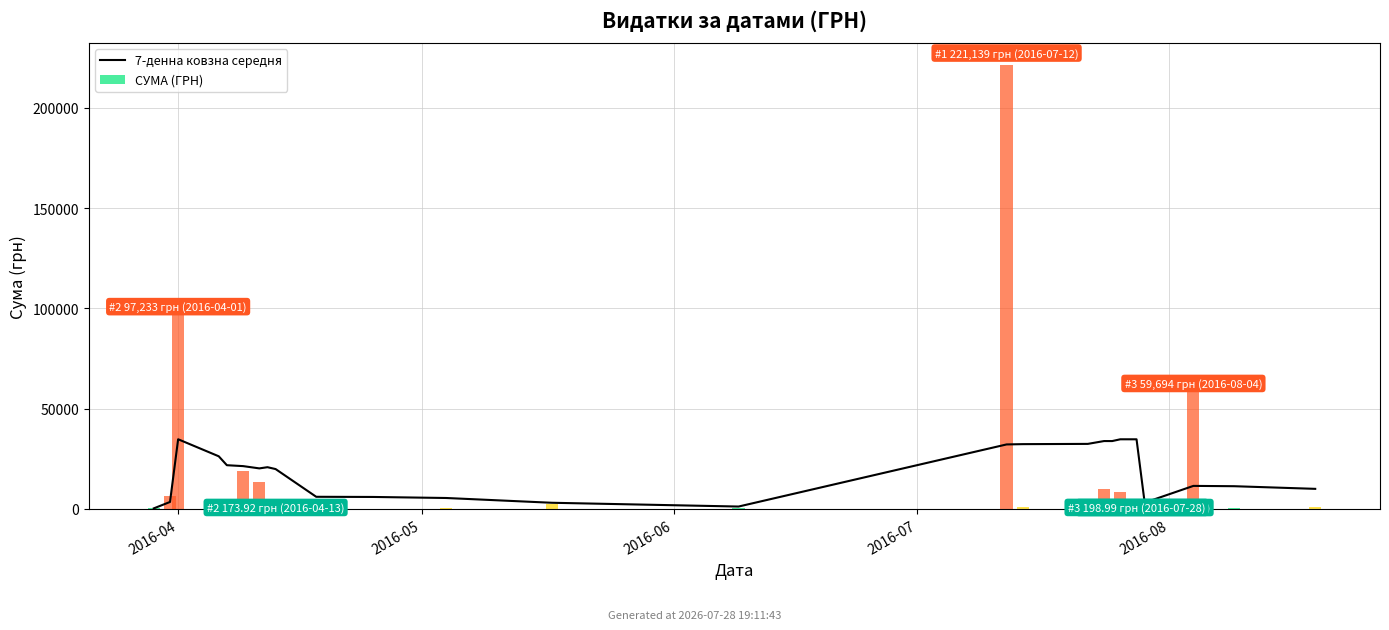

What is the label of the 17th bar from the right?

8